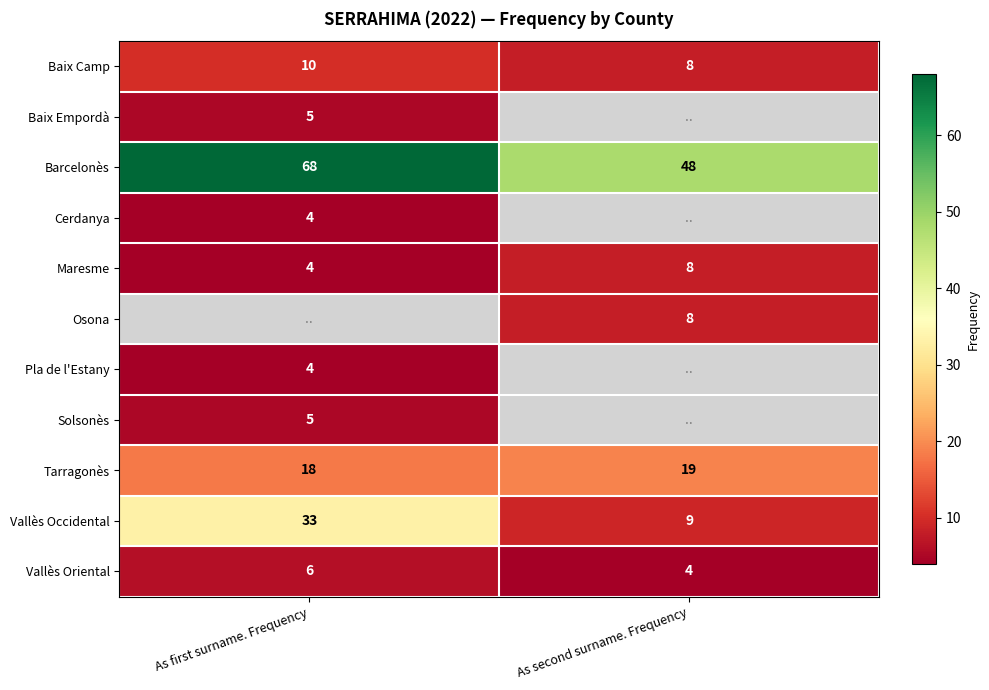

Is it true that Vallès Oriental equals 6 at As second surname. Frequency?

False